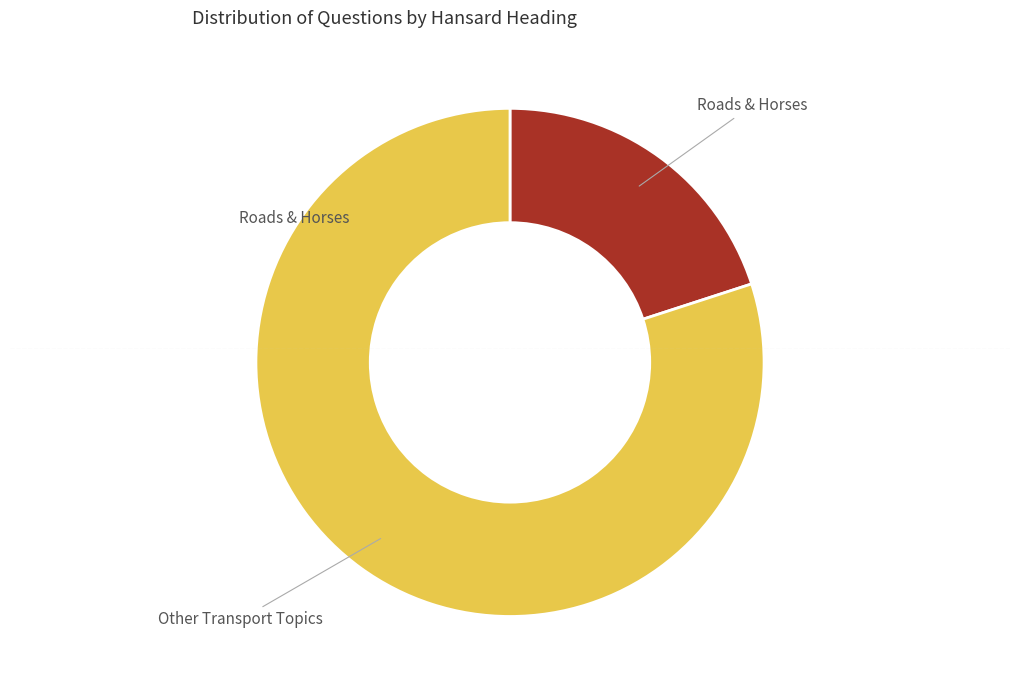

Is there a majority slice in this chart?

Yes